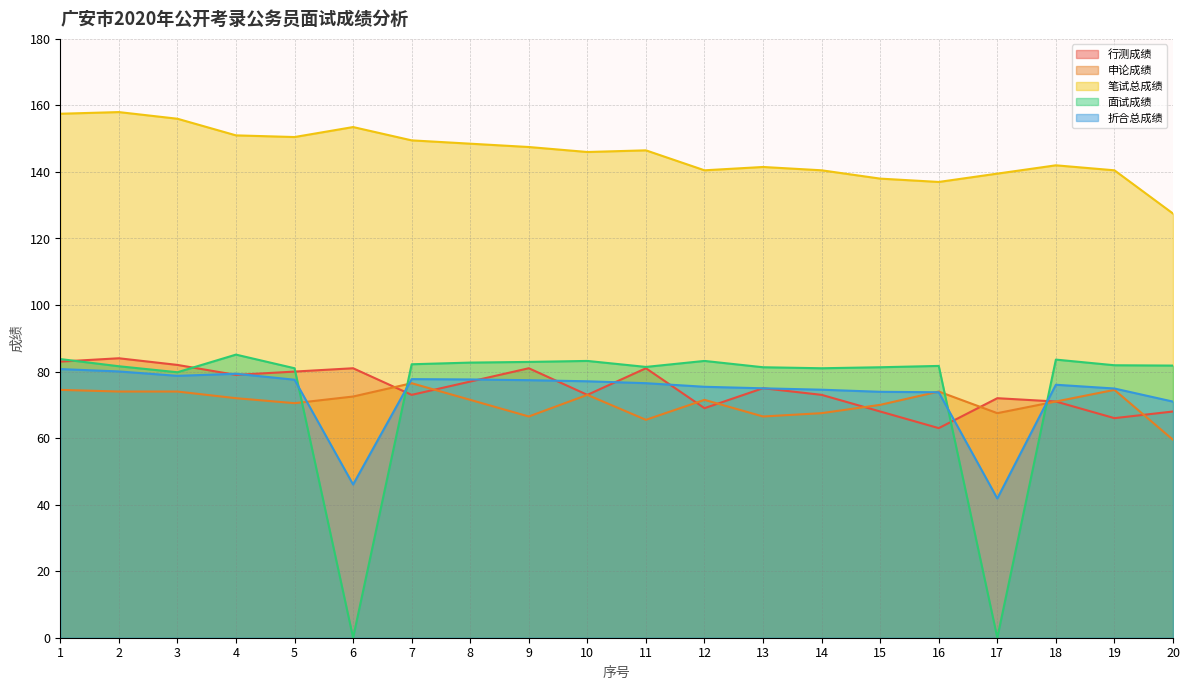

The 申论成绩 series shows 71.5 at 12. True or false?

True